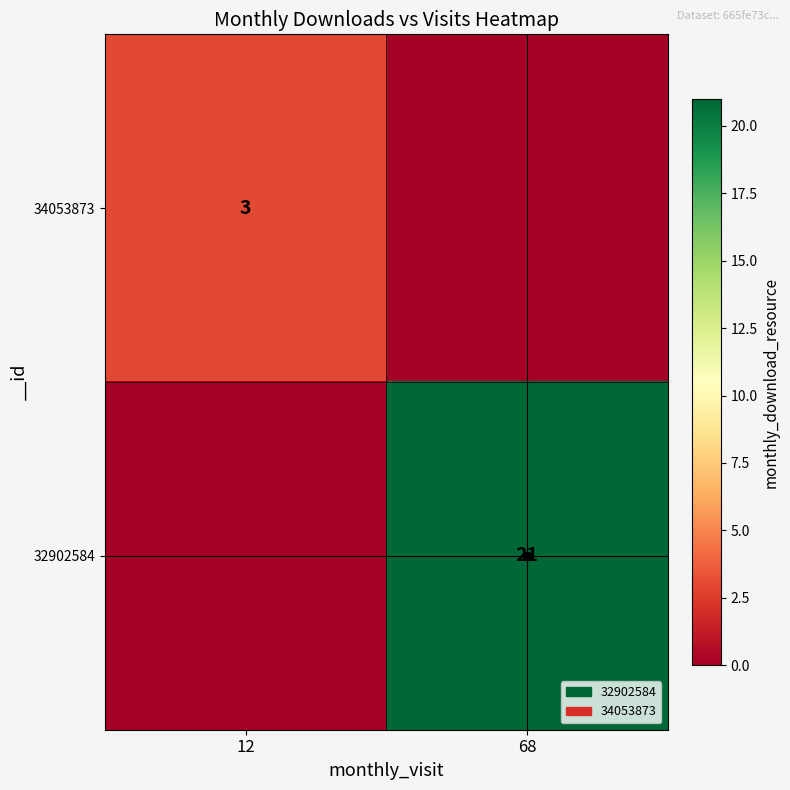

True or false: 32902584 has a value of 21 at 68.

True